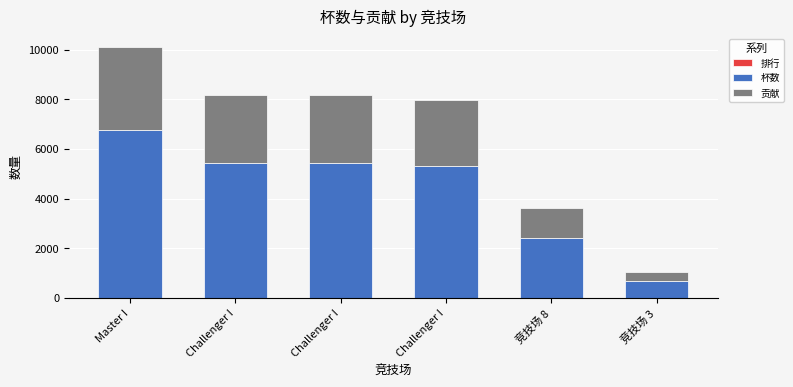

Is it true that 贡献 equals 2718 at Challenger I?

True